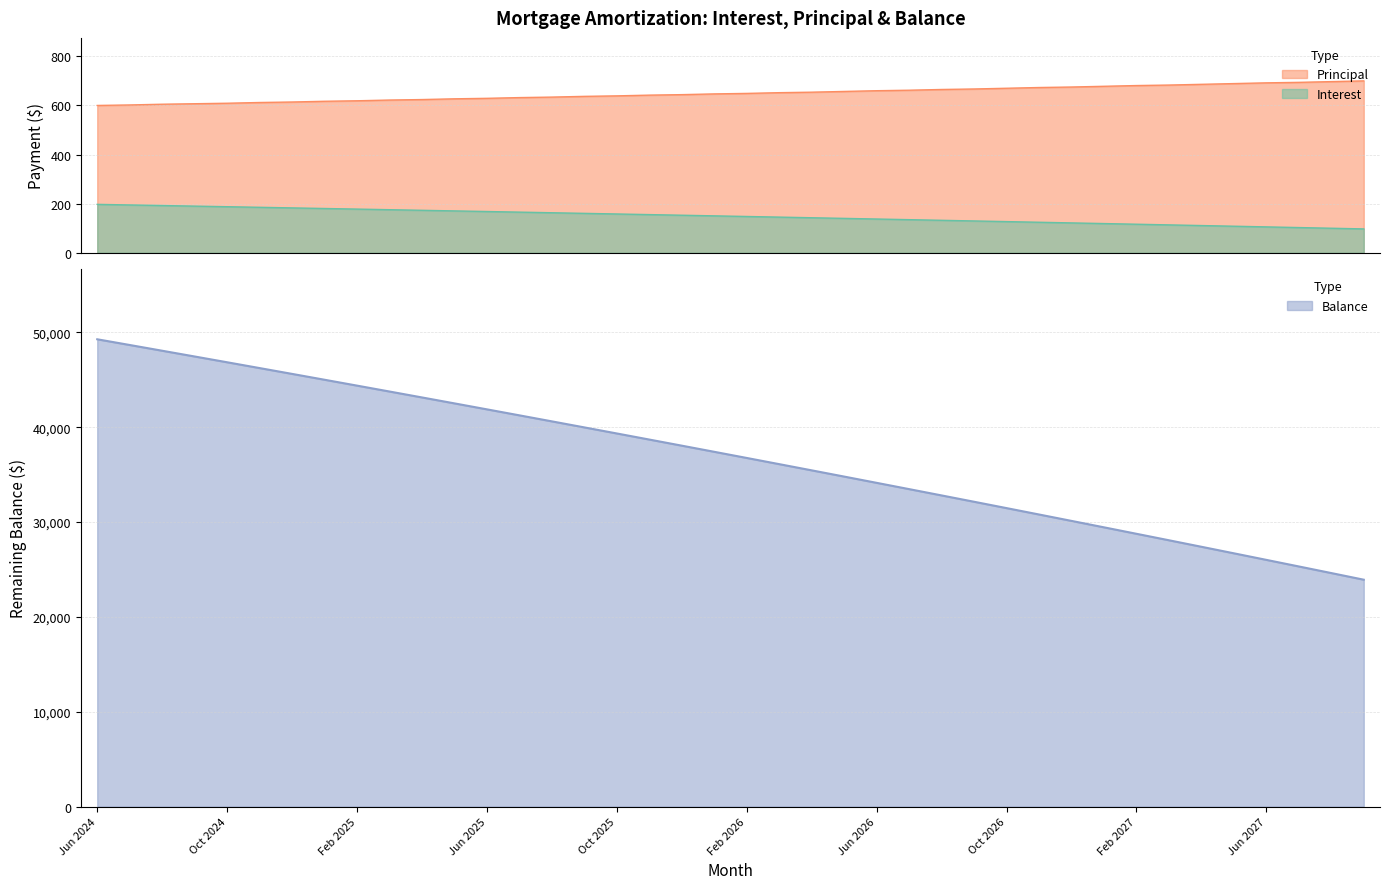

Reading right to left, what are all the values shown in this chart?

Interest: 97.5	100.2	103.0	105.7	108.4	111.1	113.8	116.5	119.2	121.9	124.6	127.2	129.8	132.5	135.1	137.7	140.3	142.9	145.5	148.1	150.6	153.2	155.7	158.2	160.8	163.3	165.8	168.3	170.7	173.2	175.7	178.1	180.6	183.0	185.4	187.8	190.2	192.6	195.0	197.4
Principal: 700.0	697.0	694.0	692.0	689.0	686.0	683.0	681.0	678.0	675.0	673.0	670.0	667.0	665.0	662.0	660.0	657.0	654.0	652.0	649.0	647.0	644.0	642.0	639.0	637.0	634.0	632.0	629.0	627.0	624.0	622.0	619.0	617.0	614.0	612.0	609.0	607.0	605.0	602.0	600.0
Balance: 23920.0	24620.0	25317.0	26011.0	26703.0	27392.0	28078.0	28761.0	29442.0	30120.0	30795.0	31468.0	32138.0	32805.0	33470.0	34132.0	34792.0	35449.0	36103.0	36755.0	37404.0	38051.0	38695.0	39337.0	39976.0	40613.0	41247.0	41879.0	42508.0	43135.0	43759.0	44381.0	45000.0	45617.0	46231.0	46843.0	47452.0	48059.0	48664.0	49266.0